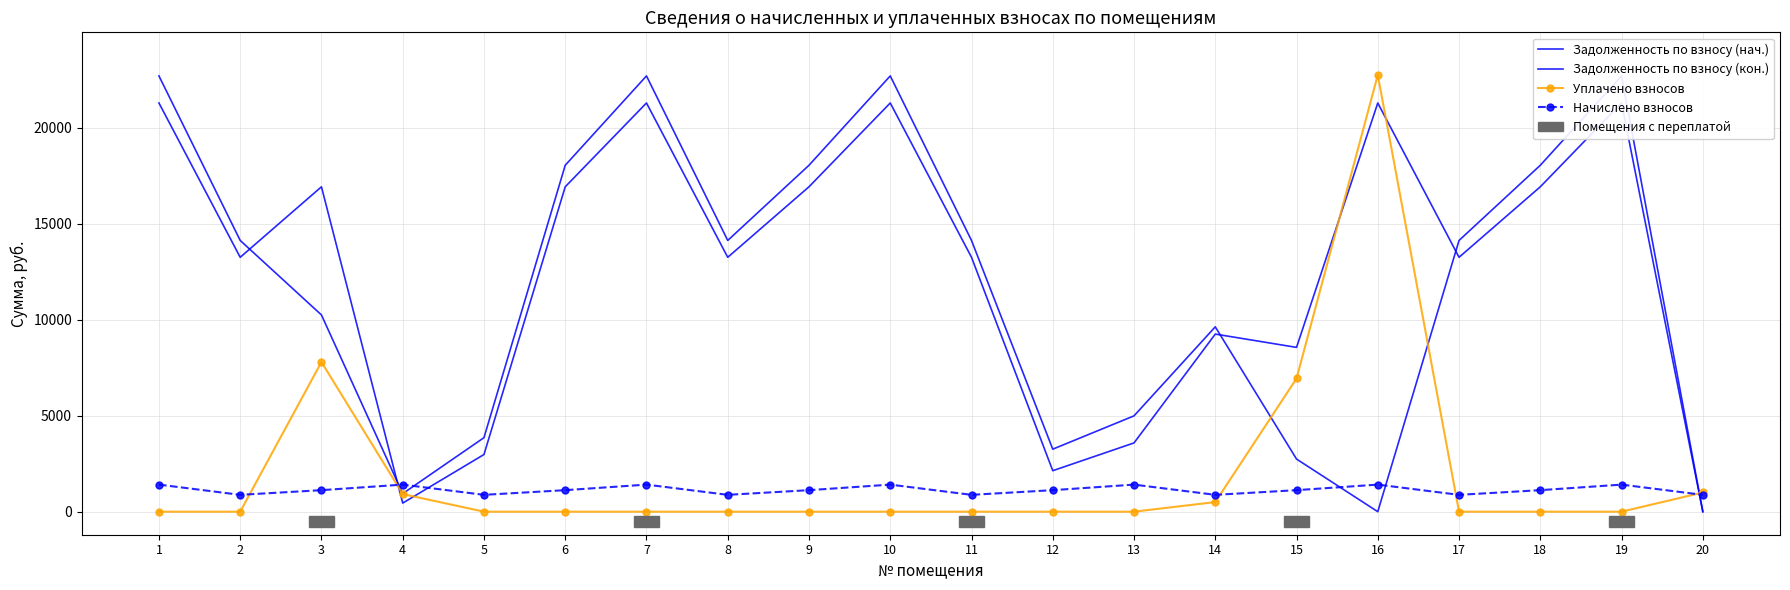

How many data points does each series have?

20